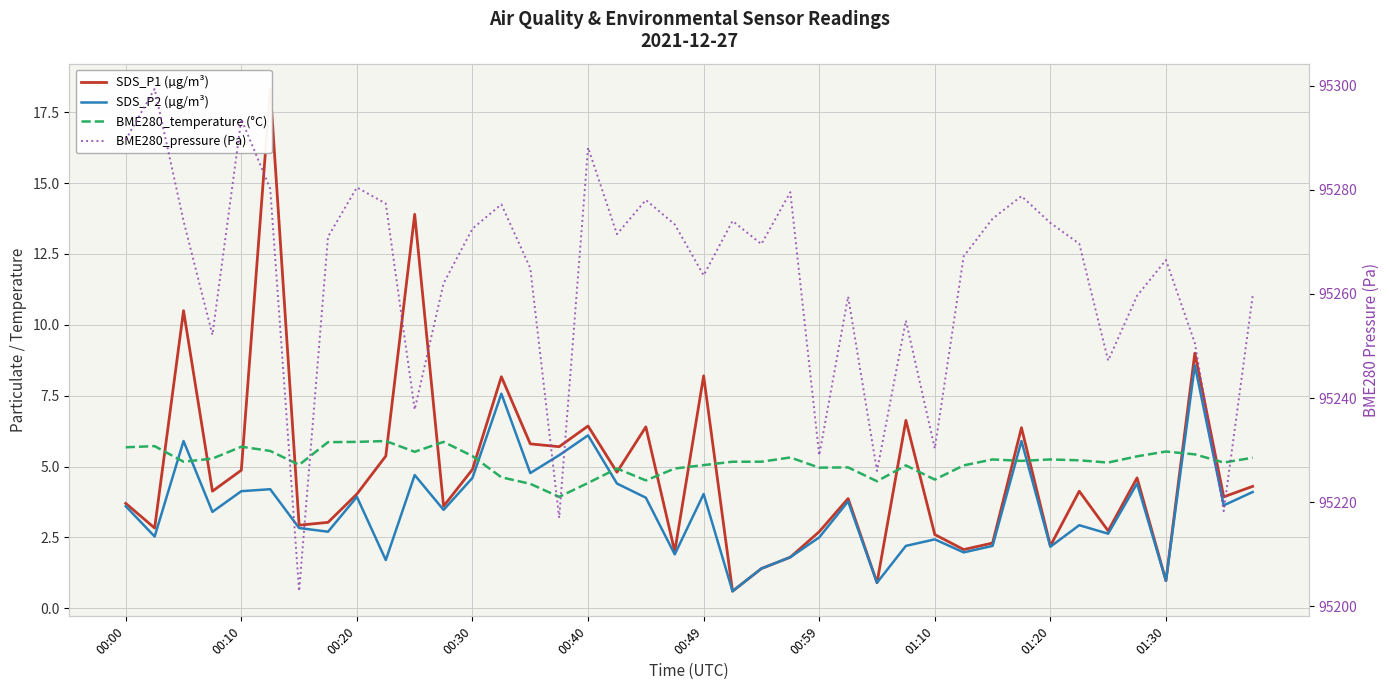

What is the sum of the BME280_pressure (Pa) values at 29 and 00:40?

190560.8